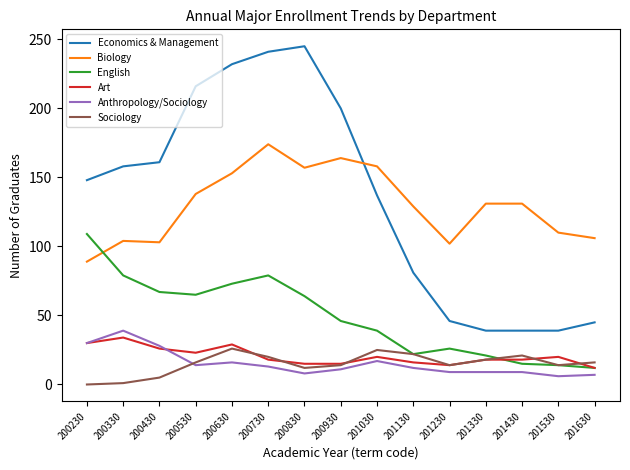

The value of Biology at 200230 is 89. True or false?

True